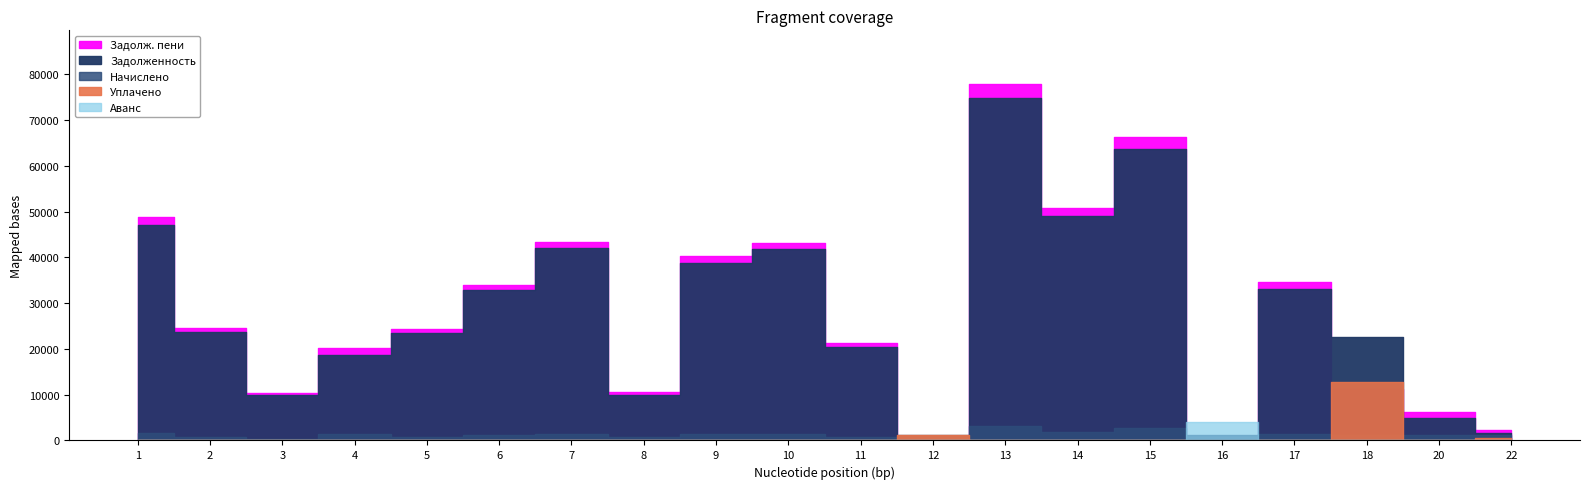

Between 10 and 1, which is larger?

1